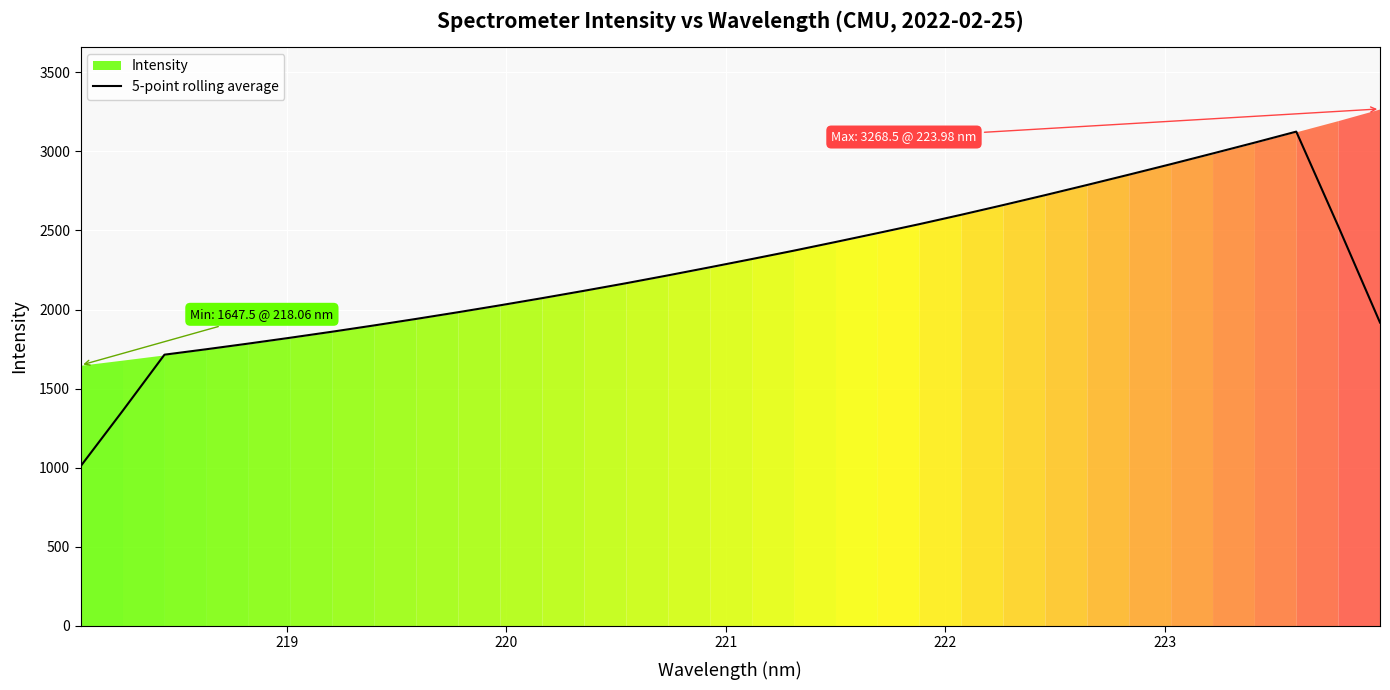

What is the value of the 21st point from the left?

2539.6